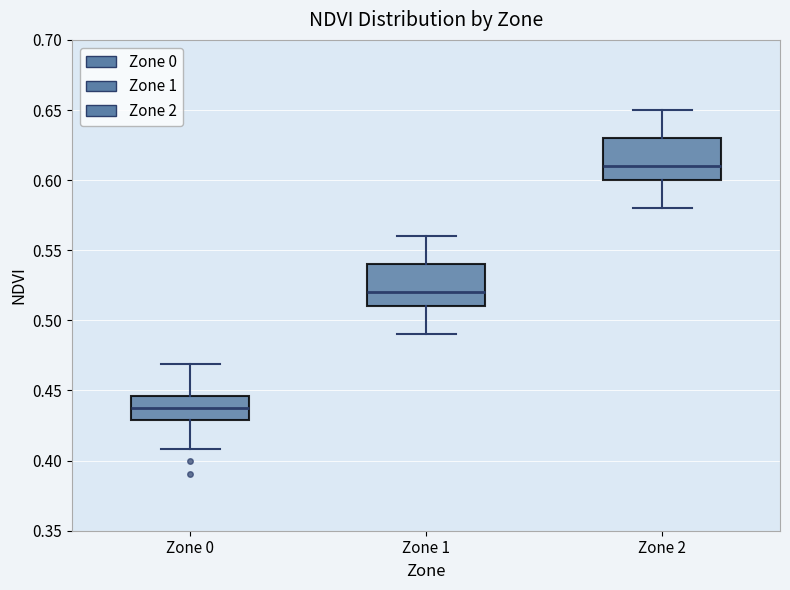

Reading left to right, transcribe this box plot: for each box, give where its median line is, the range the box spans, and where its two whiskers end, as read against the y-axis. The values are not printed on the chart, so give them approximately, as read against the axis.

Zone 0: median 0.435, box 0.430 to 0.445, whiskers 0.410 to 0.470
Zone 1: median 0.520, box 0.510 to 0.540, whiskers 0.490 to 0.560
Zone 2: median 0.610, box 0.600 to 0.630, whiskers 0.580 to 0.650